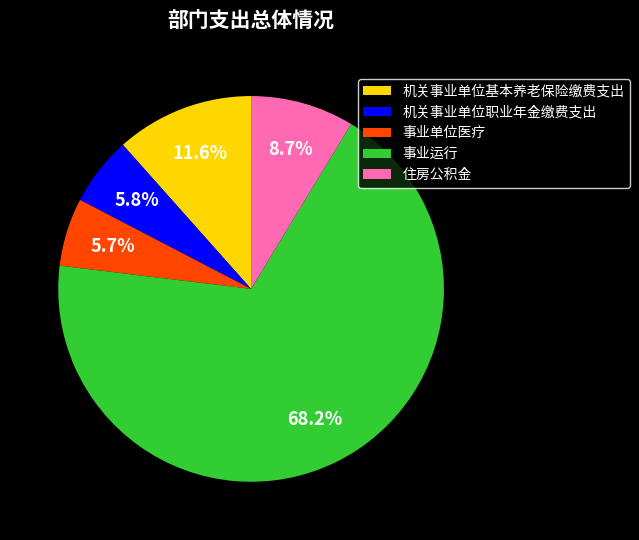

To the nearest percent, what is the difference between the 事业运行 and 机关事业单位职业年金缴费支出 slice percentages?

62%